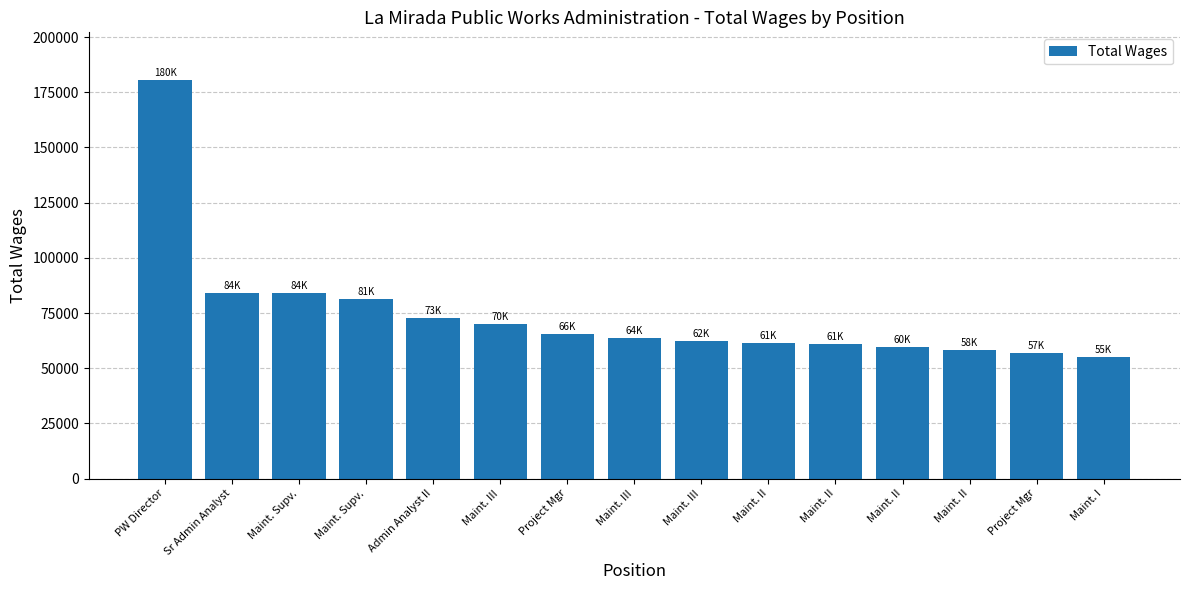

Does the chart contain any negative values?

No